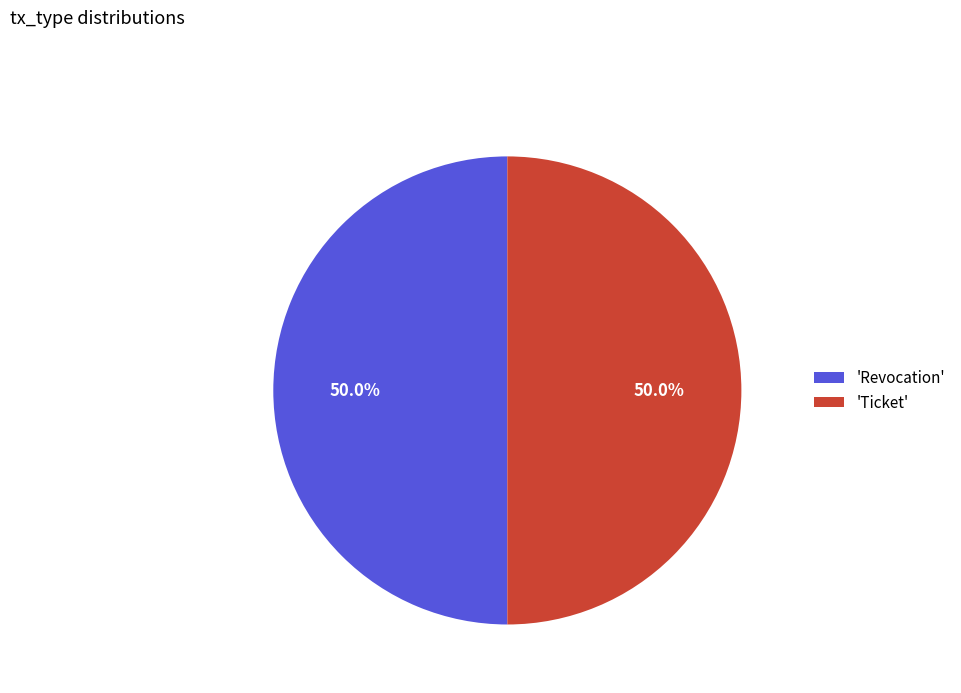

How many slices are in this pie chart?

2